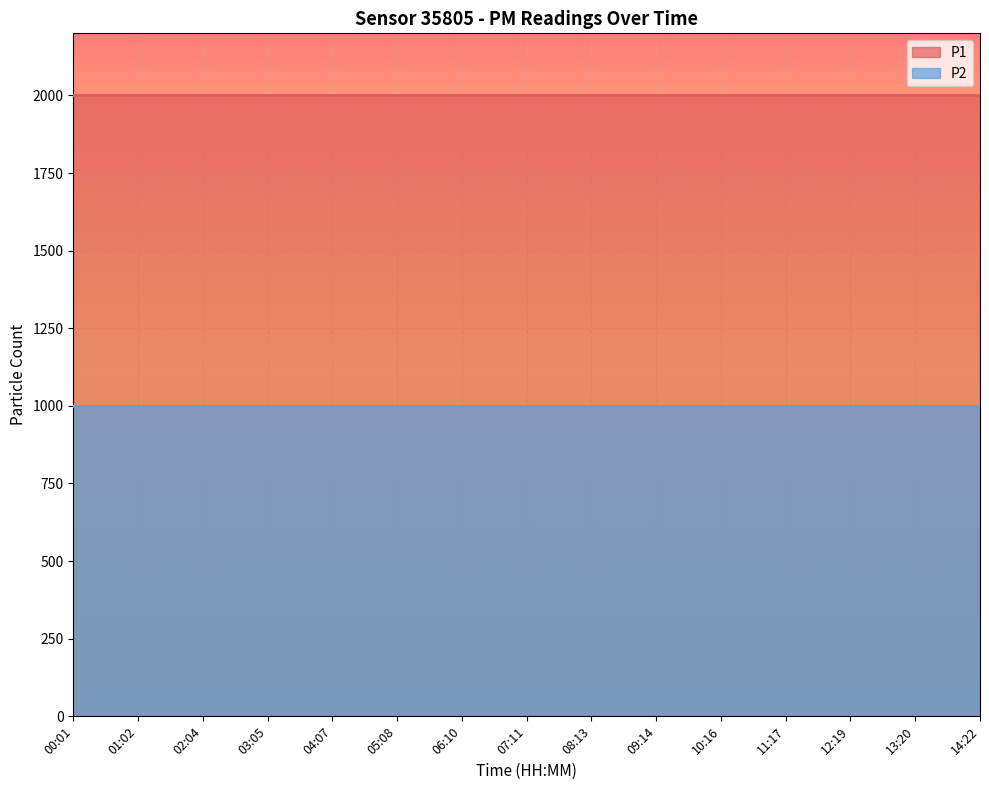

How many lines are shown in the chart?

2